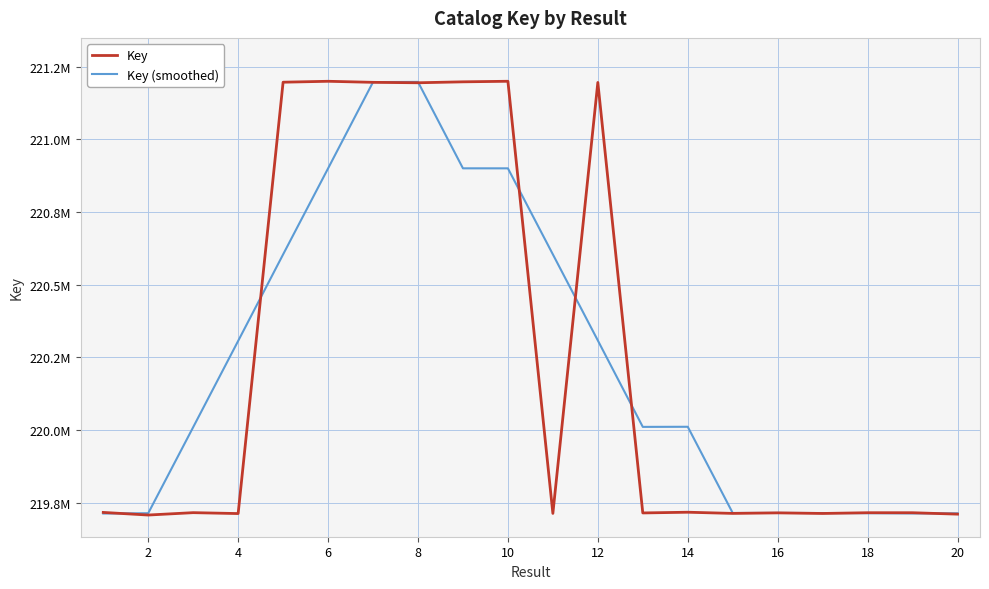

Does the chart display data point markers on the line(s)?

No